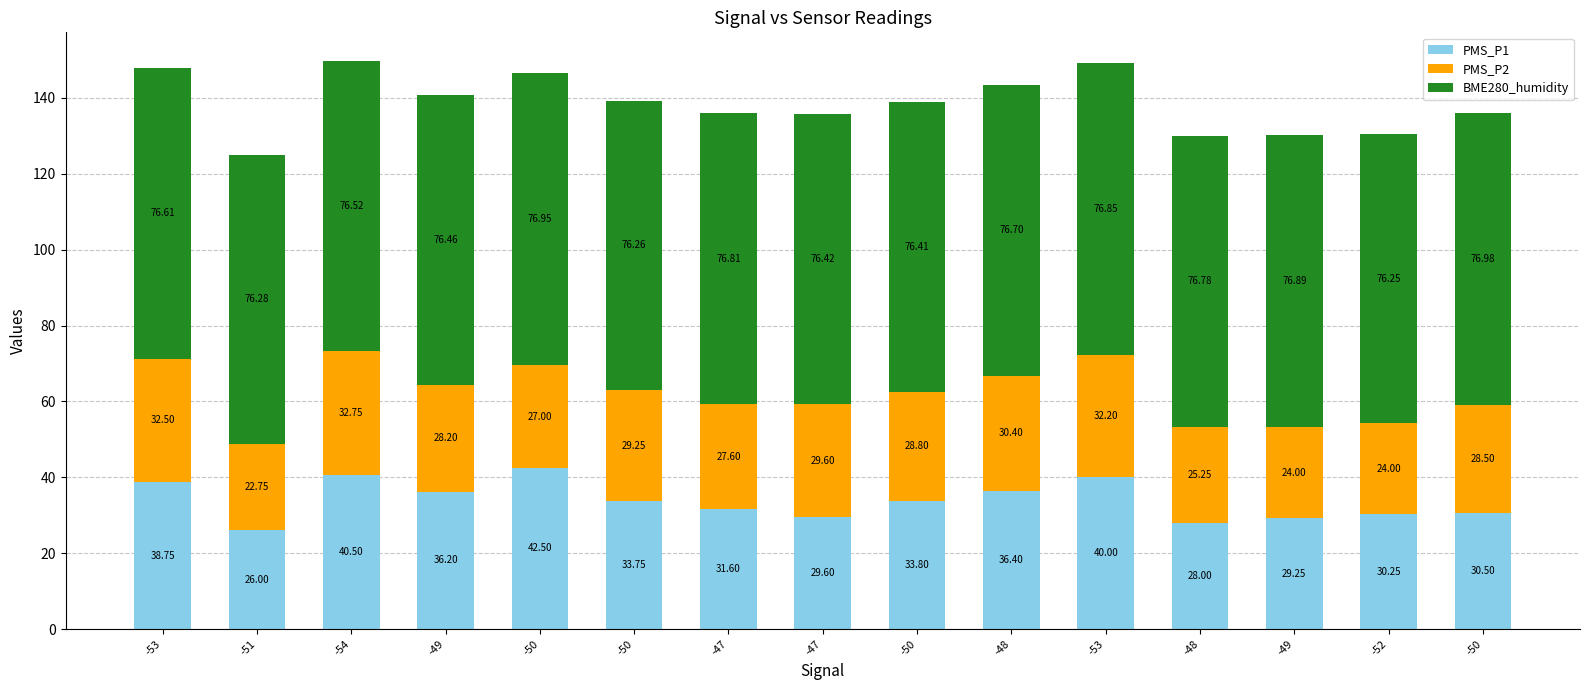

How many data points in PMS_P1 are above 33?

8